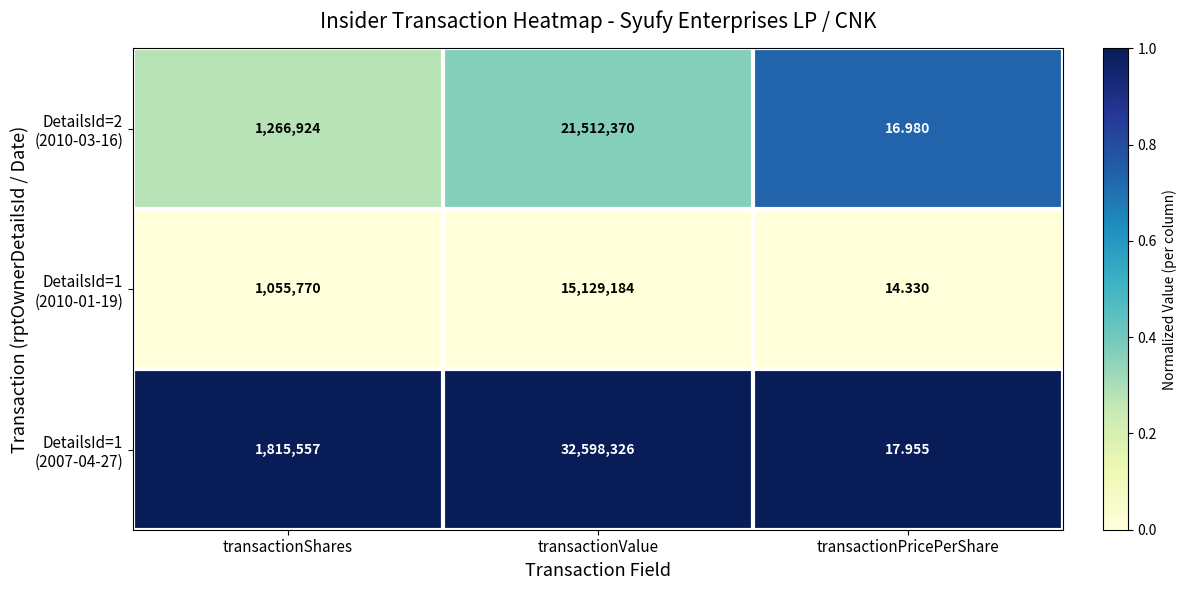

At which category is the sum across all series the highest?

transactionValue